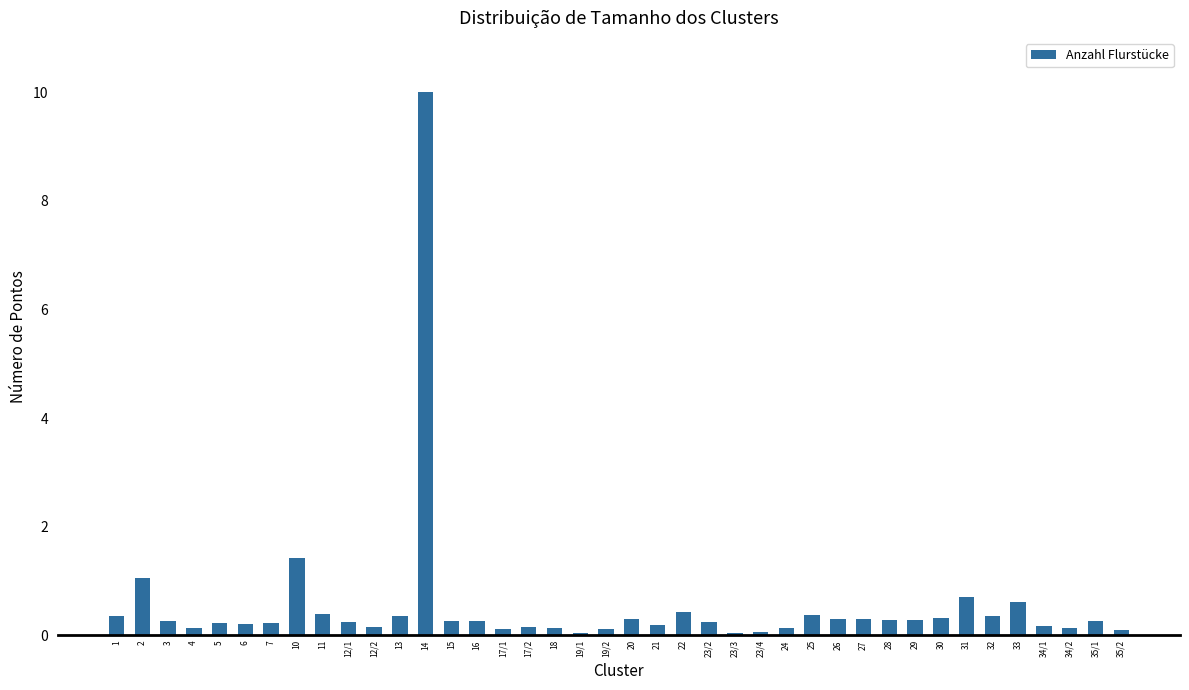

What is the maximum value shown in the chart?

10.0